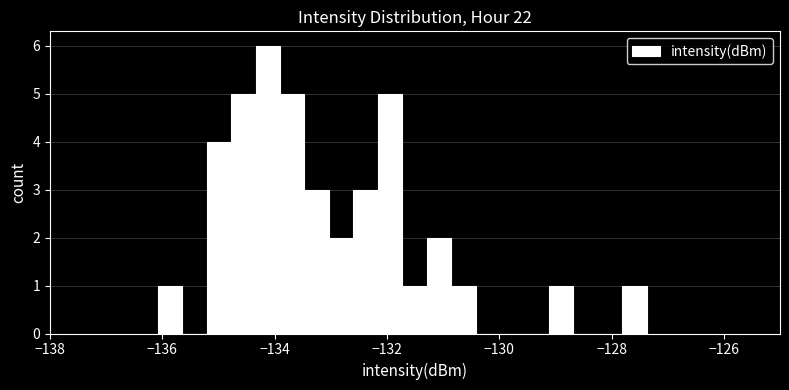

Around what value on the x-axis is the tallest bar? Give the approximate position of its centre, as read against the axis.

-134.2